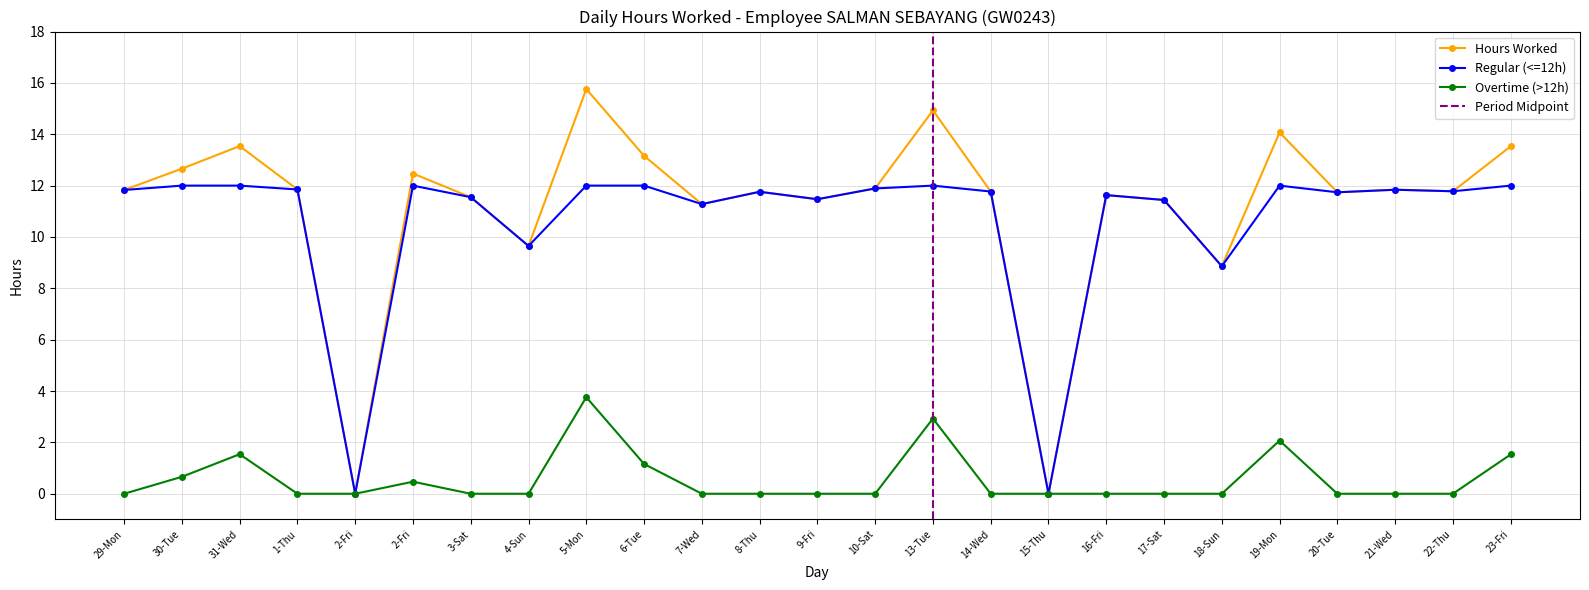

The value of Hours Worked at 2-Fri is 0.0. True or false?

True